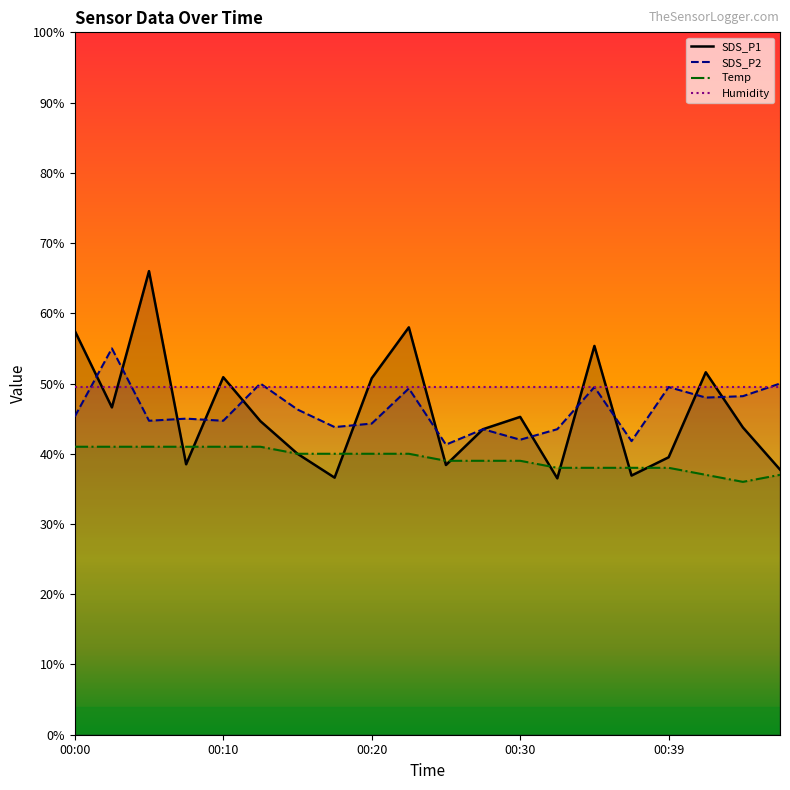

How many times do Temp and SDS_P1 cross each other?

9